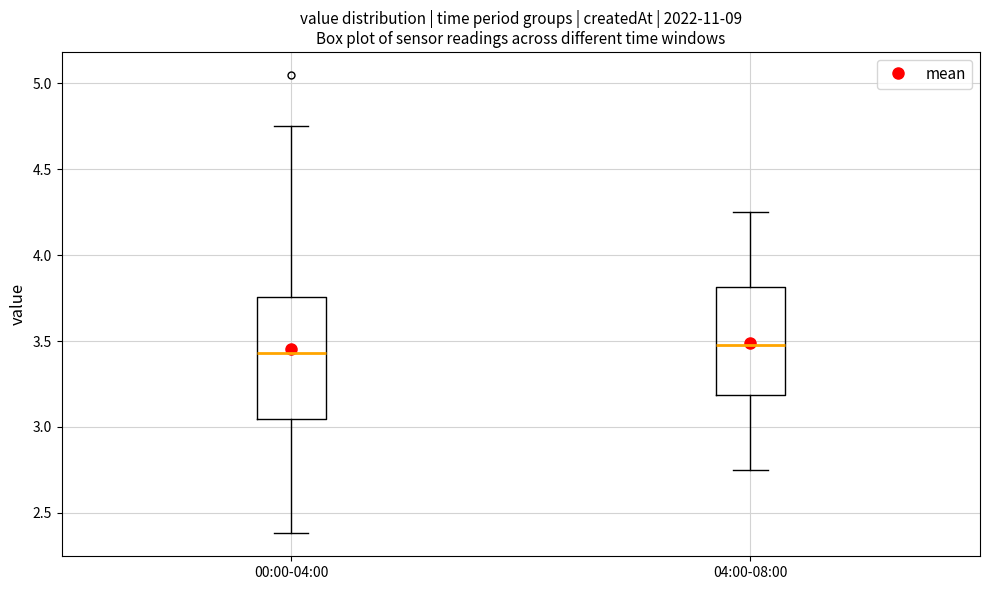

Comparing the boxes themselves (not the whiskers), which one is the tallest?

00:00-04:00